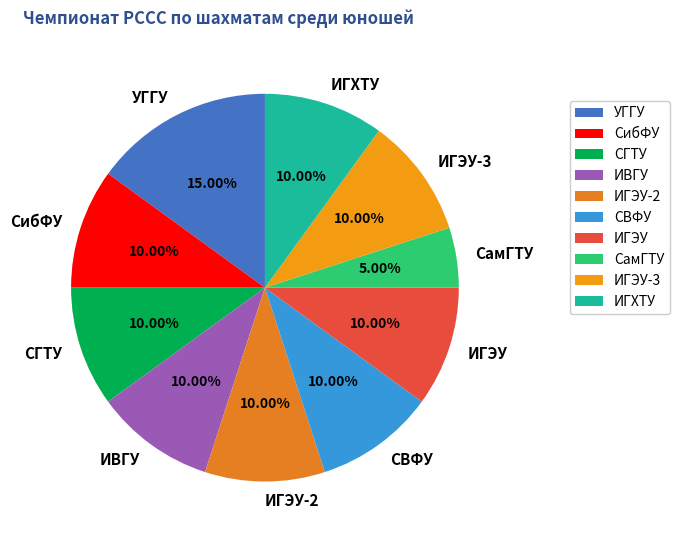

Is there a majority slice in this chart?

No